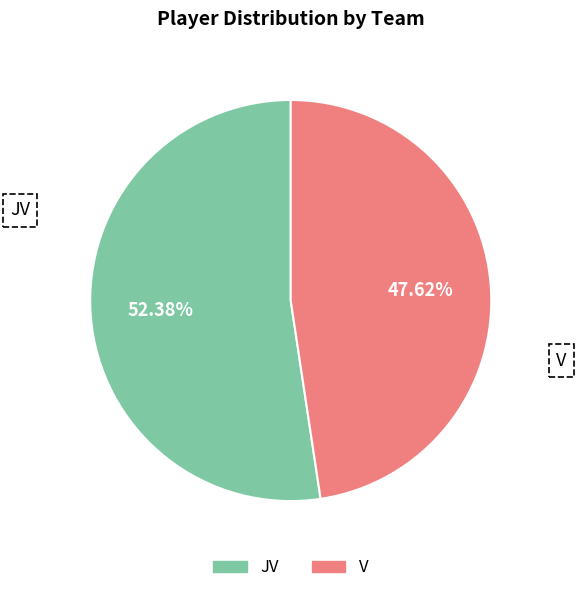

Is the sum of JV and V greater than half?

Yes